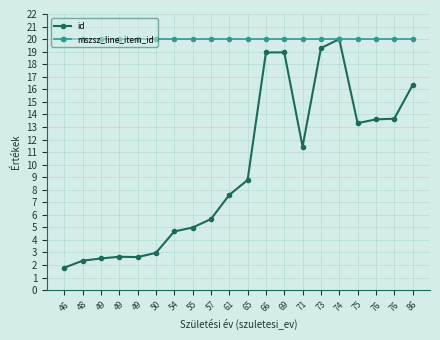

How many lines are shown in the chart?

2